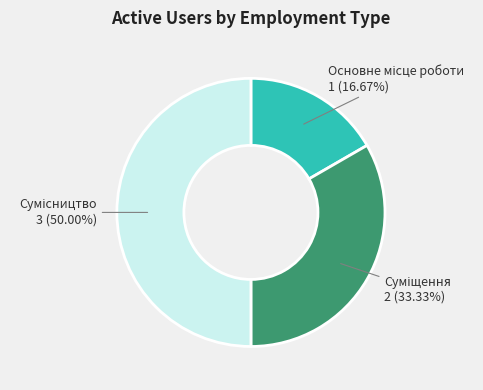

How many slices are in this pie chart?

3